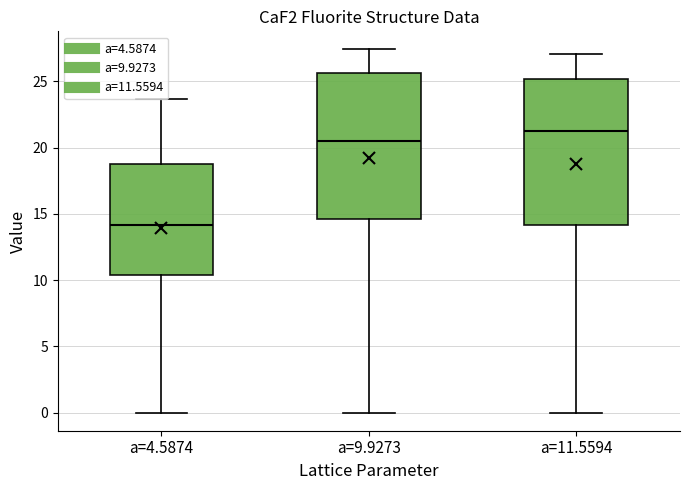

Where does the median line of the box for a=9.9273 sit on the y-axis? The values are not printed on the chart, so give them approximately, as read against the axis.

20.5